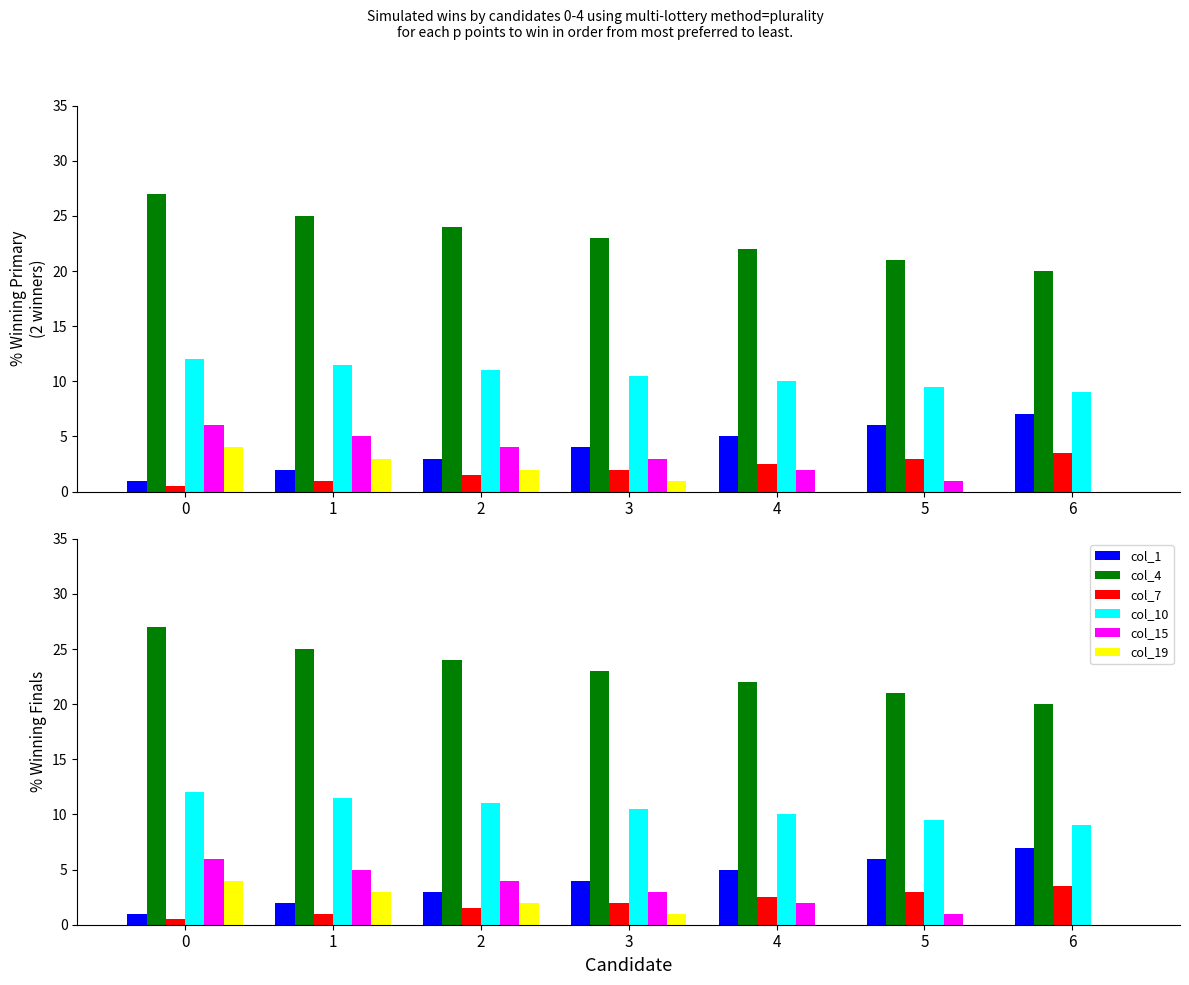

Which series has the largest range (max minus min)?

col_4